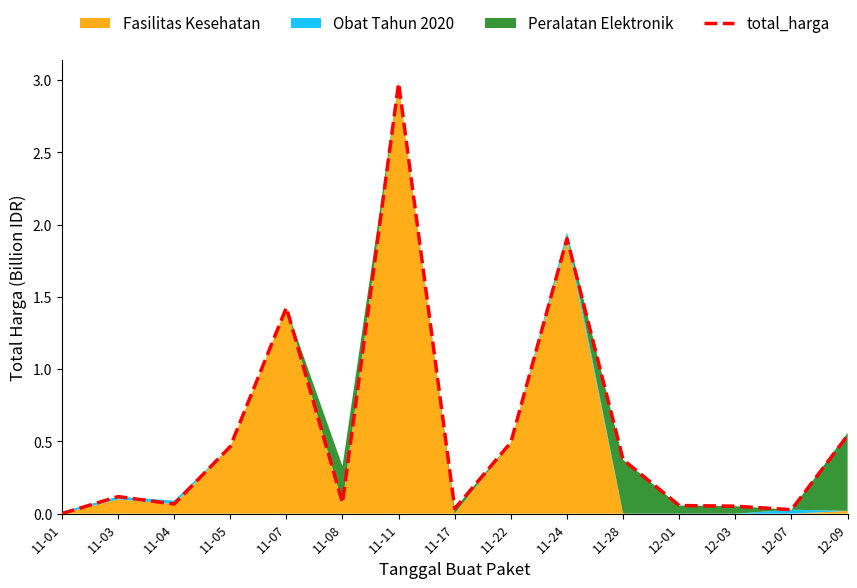

What value does the data have at 11-05?

0.5